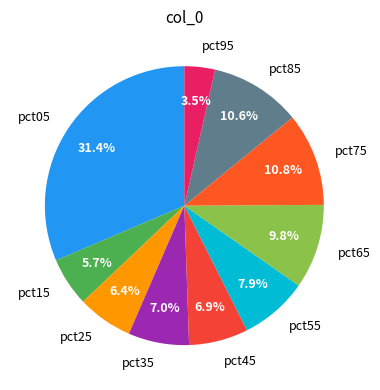

True or false: pct15 accounts for 6% of the total.

True